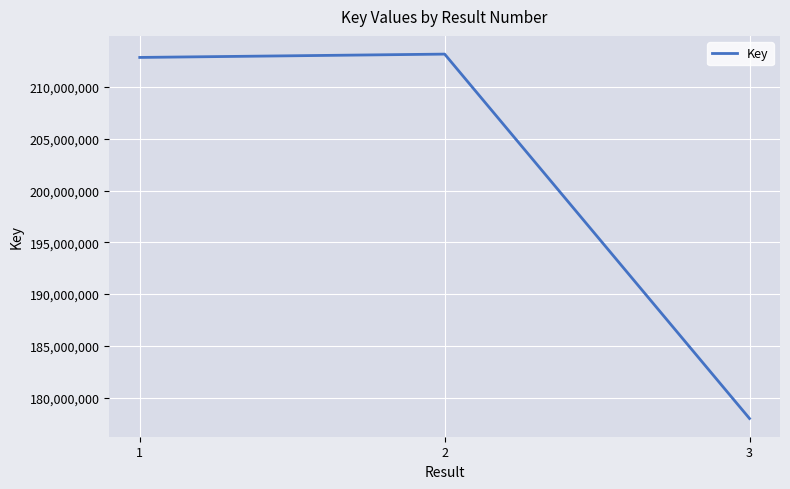

What is the sum of all values?

604028734